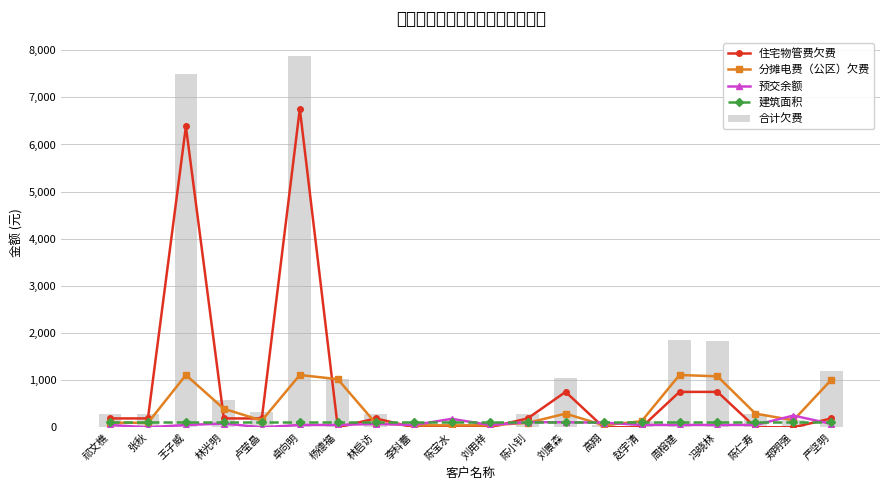

Are the bars grouped side by side (vs. stacked)?

Yes